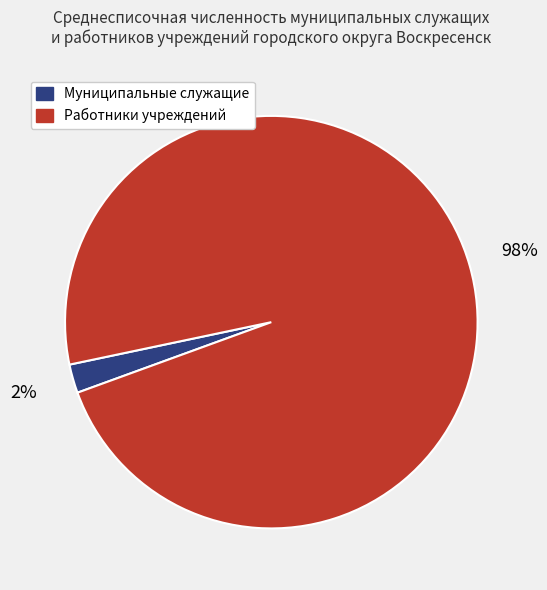

To the nearest percent, what is the average slice percentage?

50%